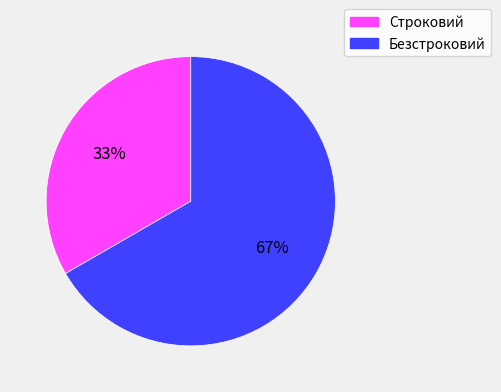

Which has a higher value, Безстроковий or Строковий?

Безстроковий